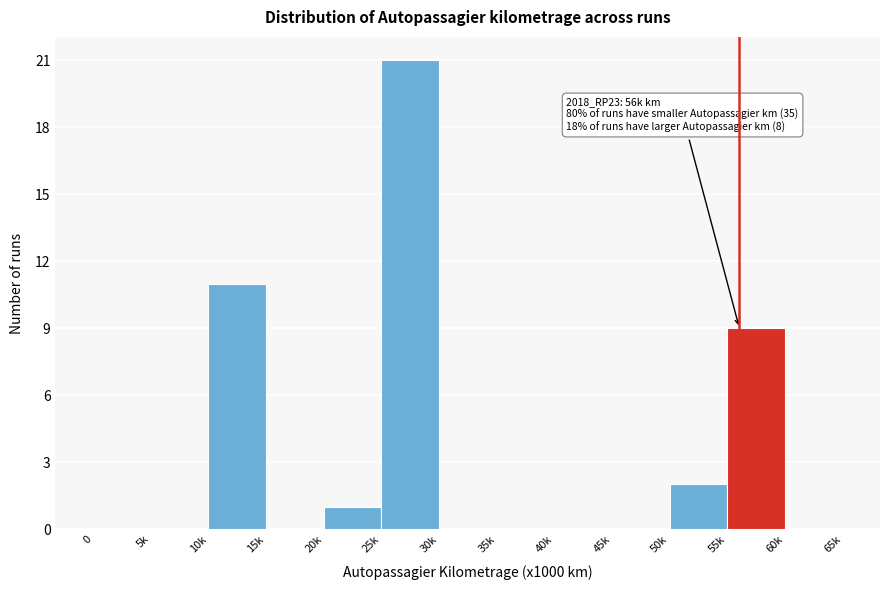

Reading right to left, extract all data points from this chart.

60k=0	55k=9	50k=2	45k=0	40k=0	35k=0	30k=0	25k=21	20k=1	15k=0	10k=11	5k=0	0=0